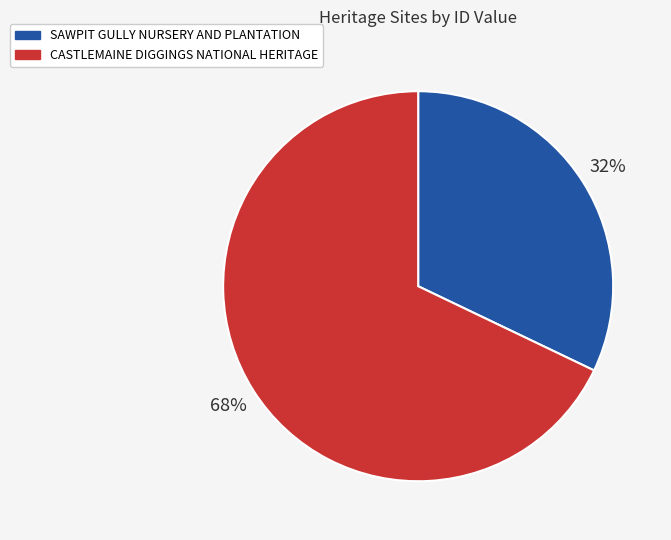

What percentage is the SAWPIT GULLY NURSERY AND PLANTATION slice, to the nearest percent?

32%